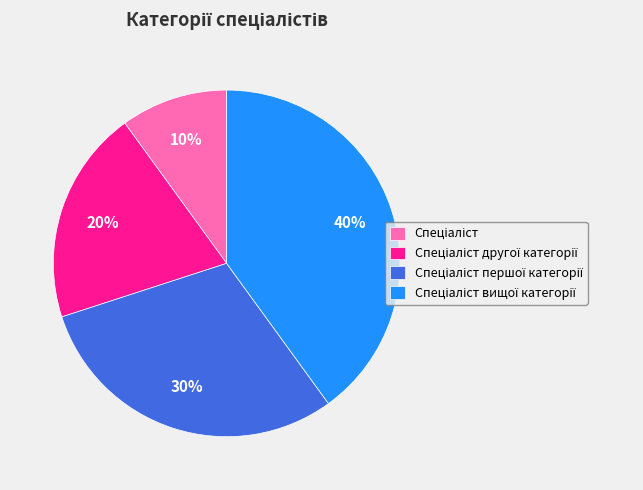

Is there a majority slice in this chart?

No